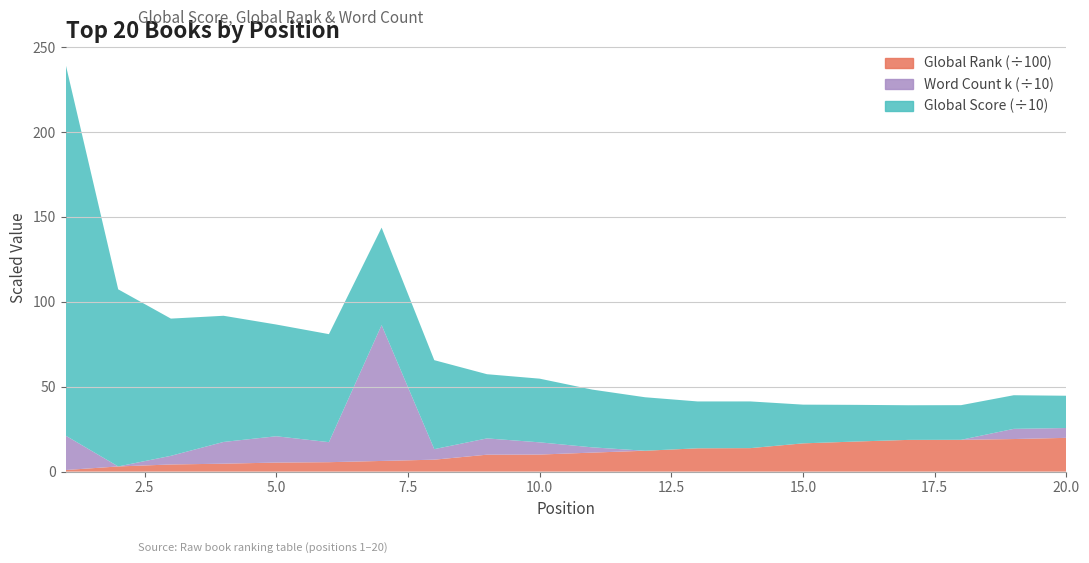

Reading right to left, list all the values displayed in this chart.

Global Score: 20=190	19=198	18=204	17=204	16=216	15=228	14=275	13=276	12=315	11=340	10=375	9=378	8=524	7=574	6=636	5=658	4=743	3=808	2=1043	1=2189
Global Rank: 20=1988	19=1918	18=1873	17=1868	16=1771	15=1664	14=1383	13=1372	12=1229	11=1119	10=1004	9=996	8=703	7=628	6=555	5=532	4=467	3=420	2=304	1=93
Word Count (k): 20=58	19=60	18=0	17=0	16=0	15=0	14=0	13=0	12=0	11=31	10=72	9=96	8=62	7=800	6=118	5=155	4=128	3=51	2=0	1=203